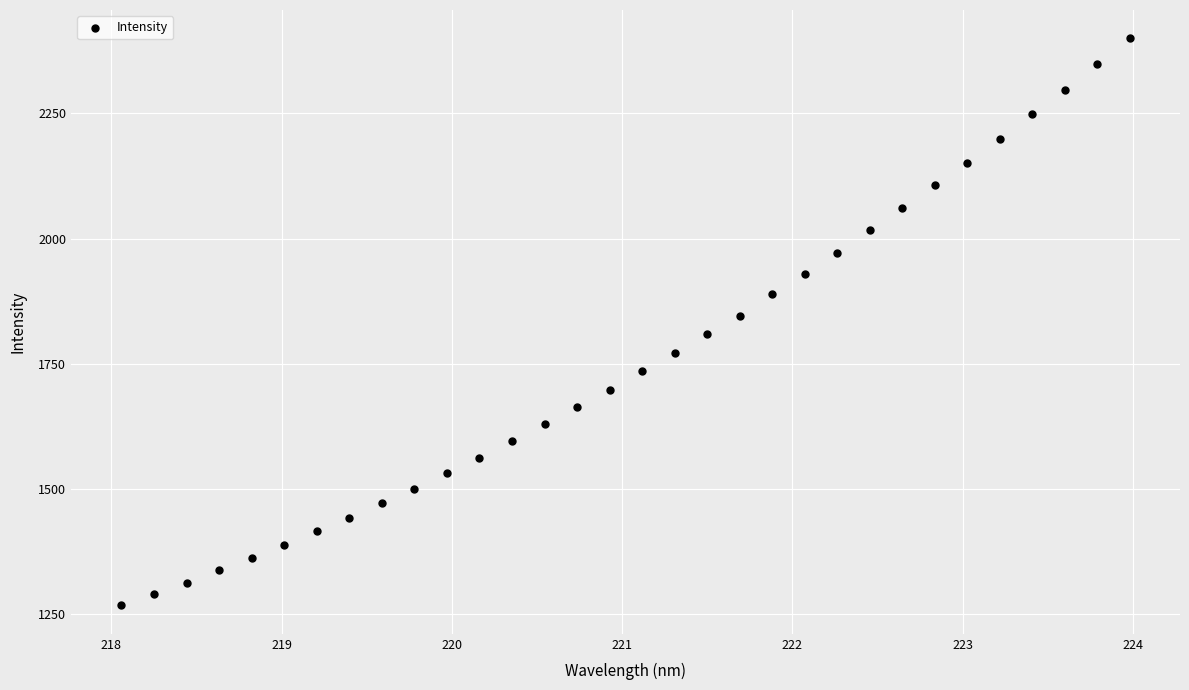

What is the range of X values (max minus min)?

5.9